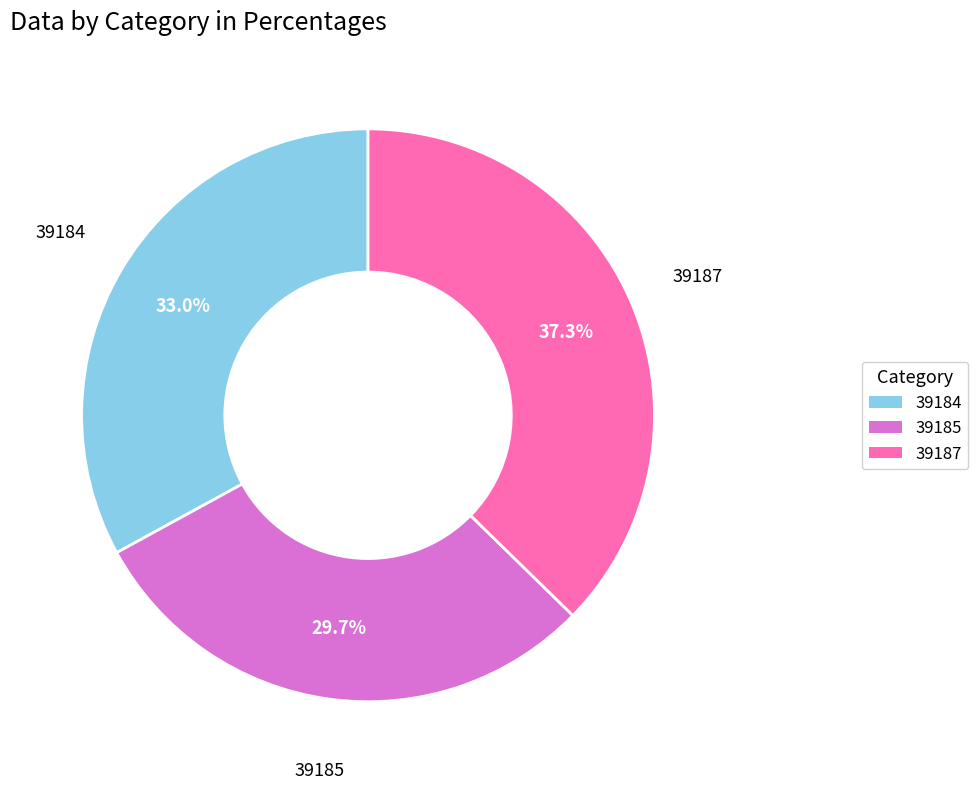

What percentage is NOT represented by 39184?

67.0%